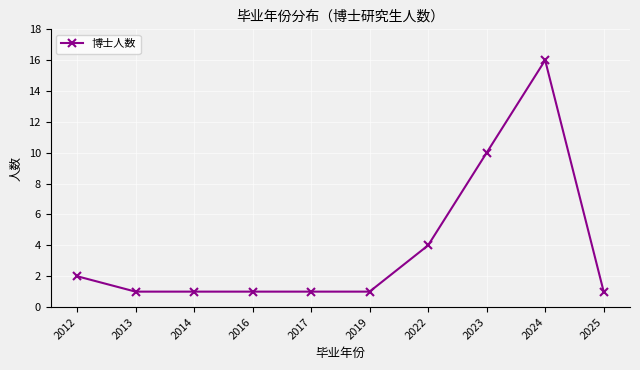

What is the smallest value displayed?

1